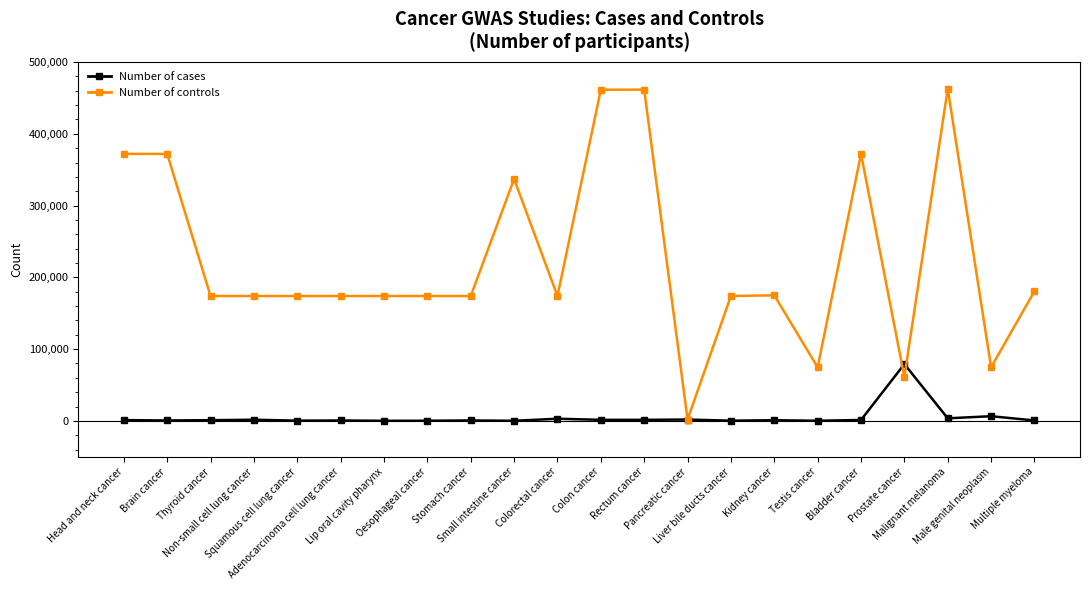

Does the chart have visible grid lines?

No